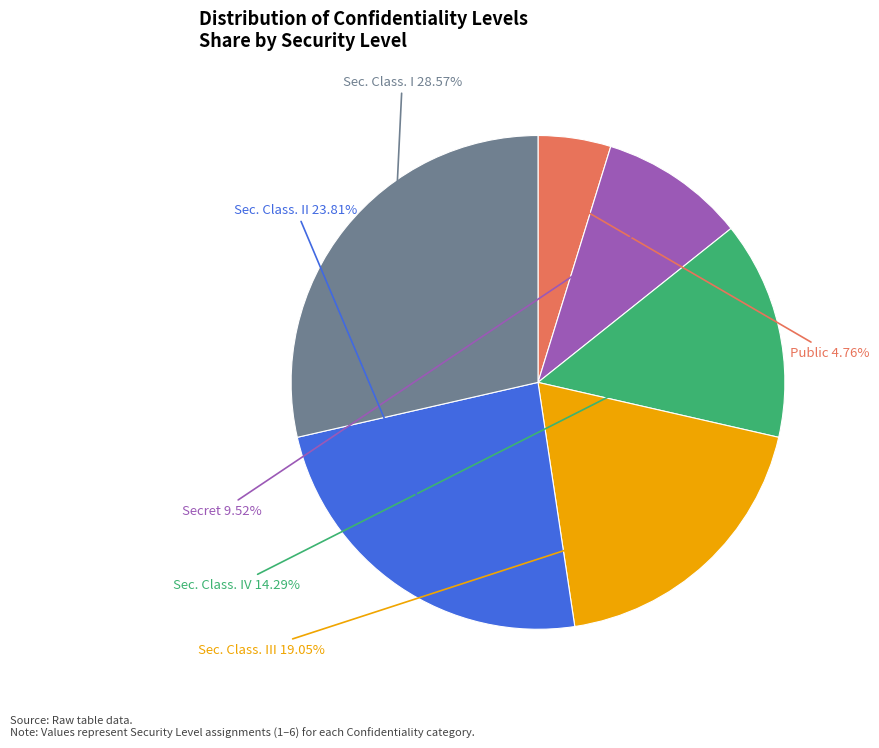

Does any single category account for the majority?

No